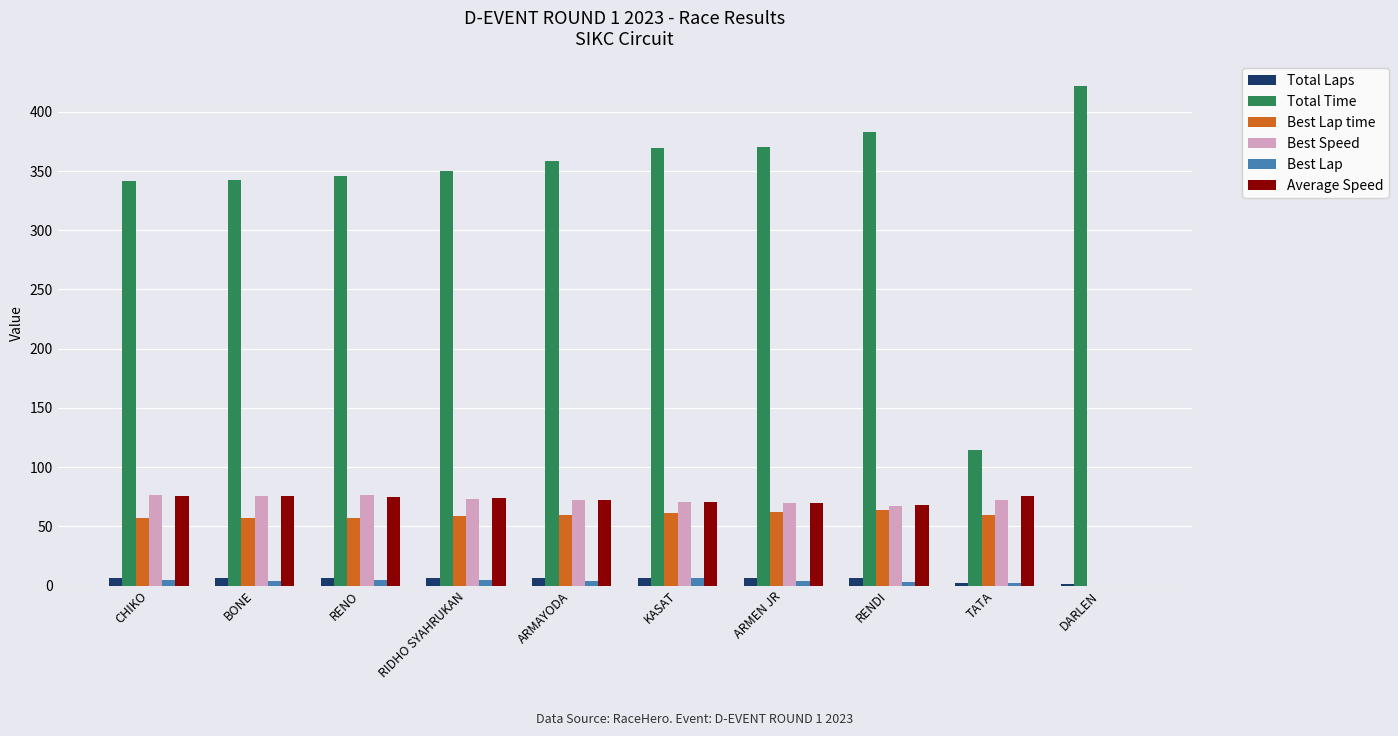

Are the bars grouped side by side (vs. stacked)?

Yes